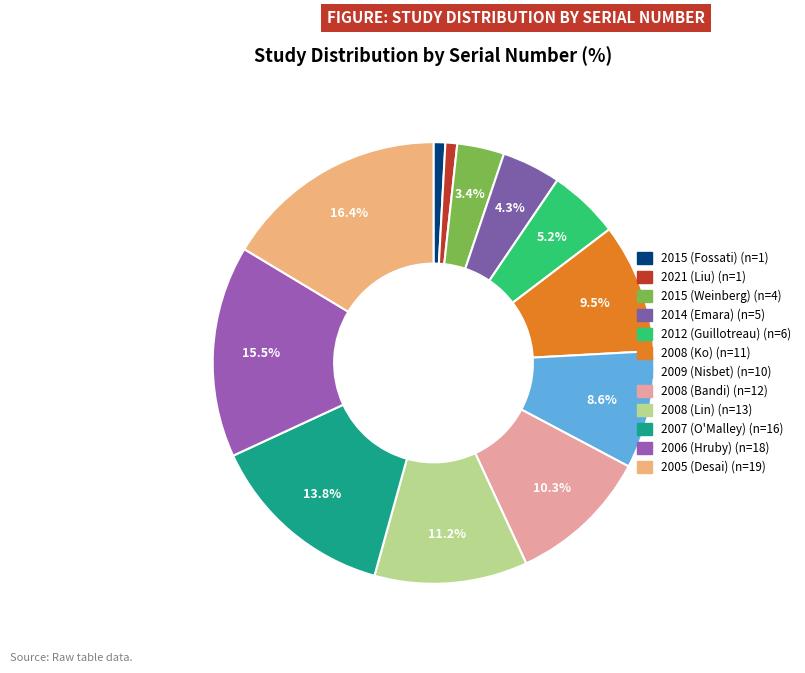

Is there a majority slice in this chart?

No